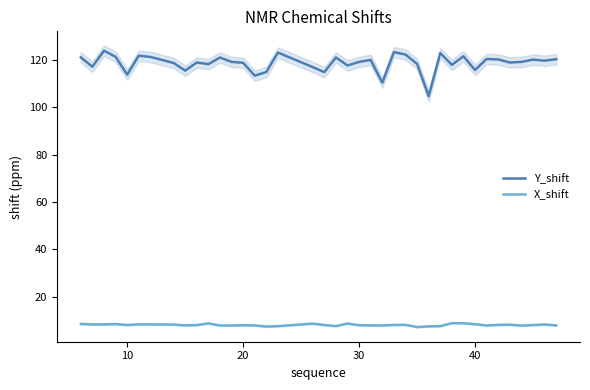

True or false: X_shift and Y_shift cross at least once.

False